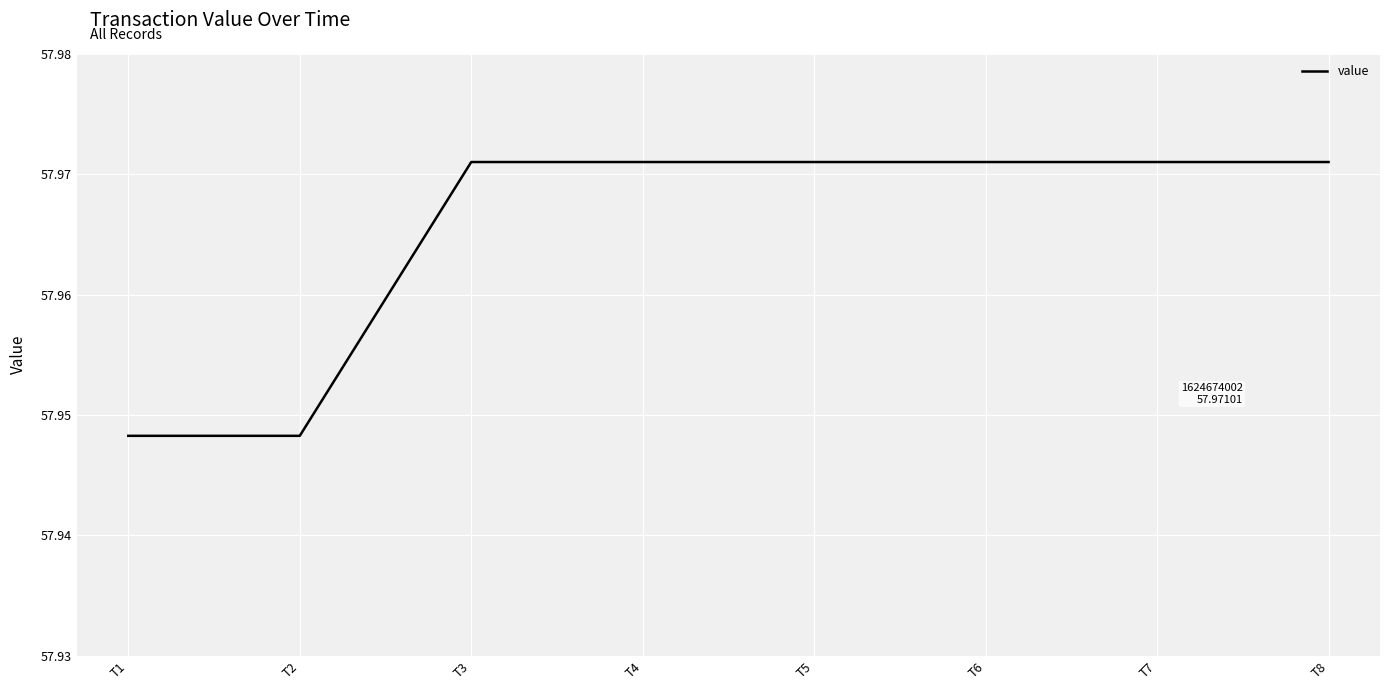

How many values are between 57 and 58?

8